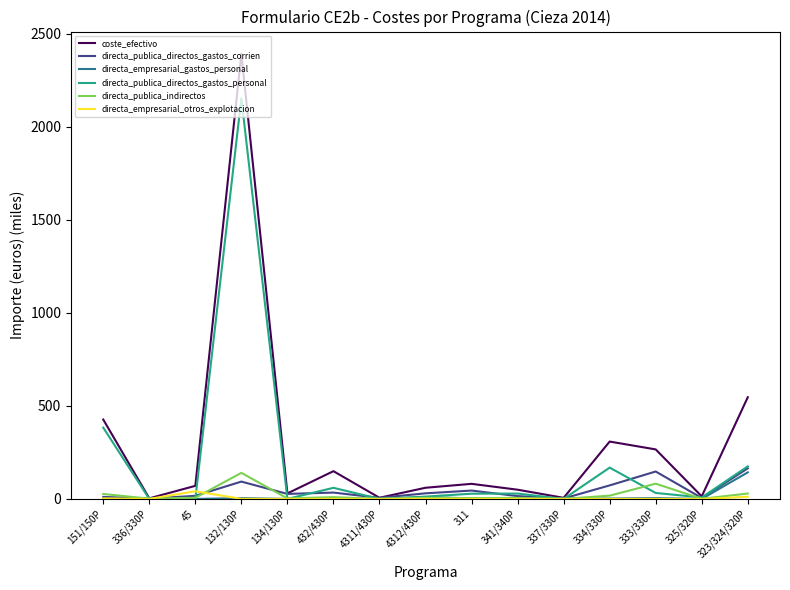

What is the average value of the coste_efectivo series?

294.1